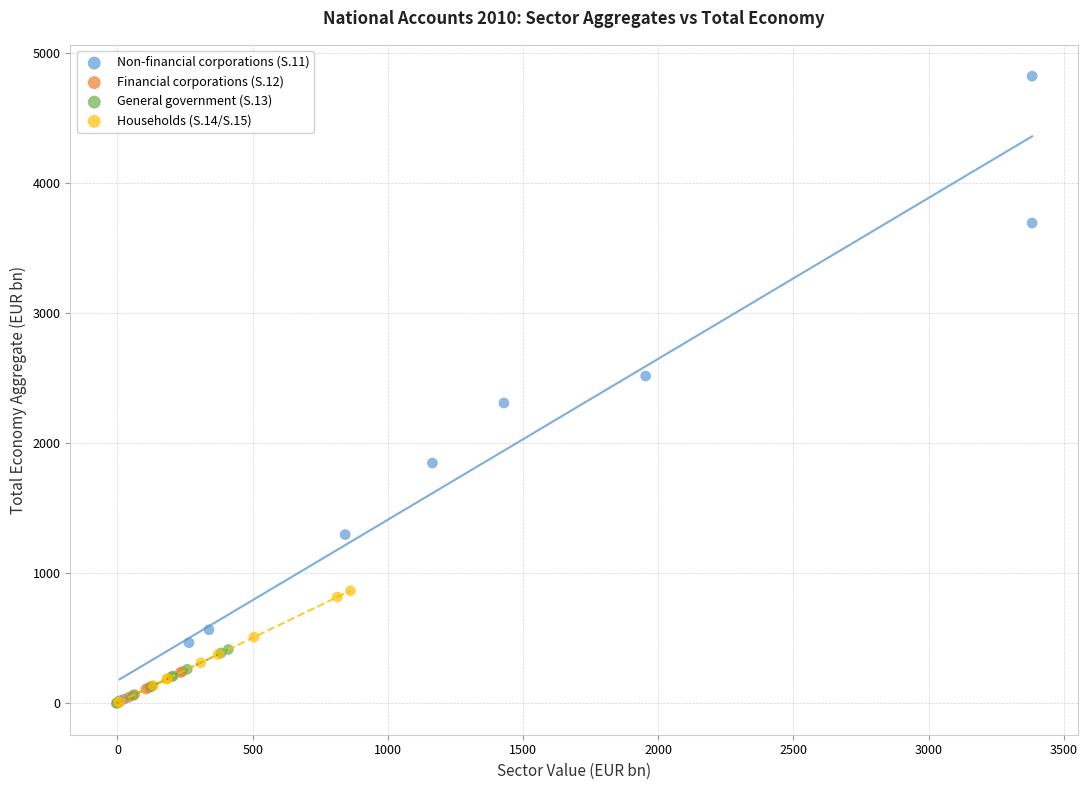

Which series contains the highest Y value?

Non-financial corporations (S.11)